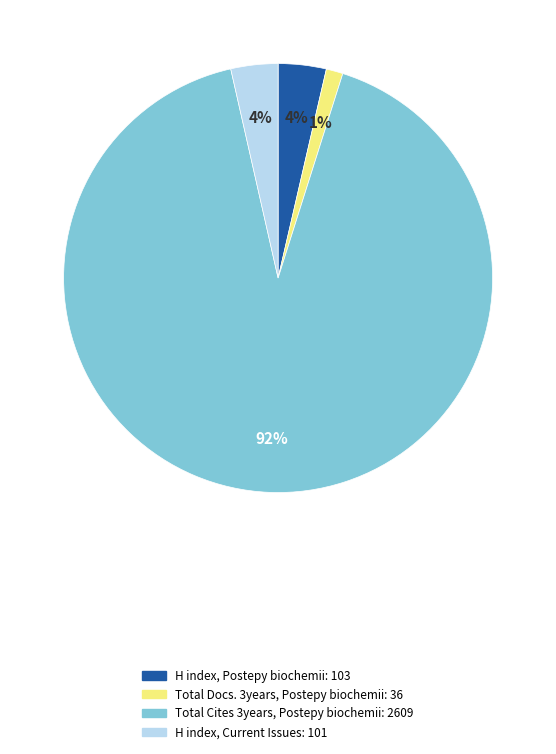

Which category has the biggest portion of the pie?

Total Cites 3years, Postepy biochemii: 2609